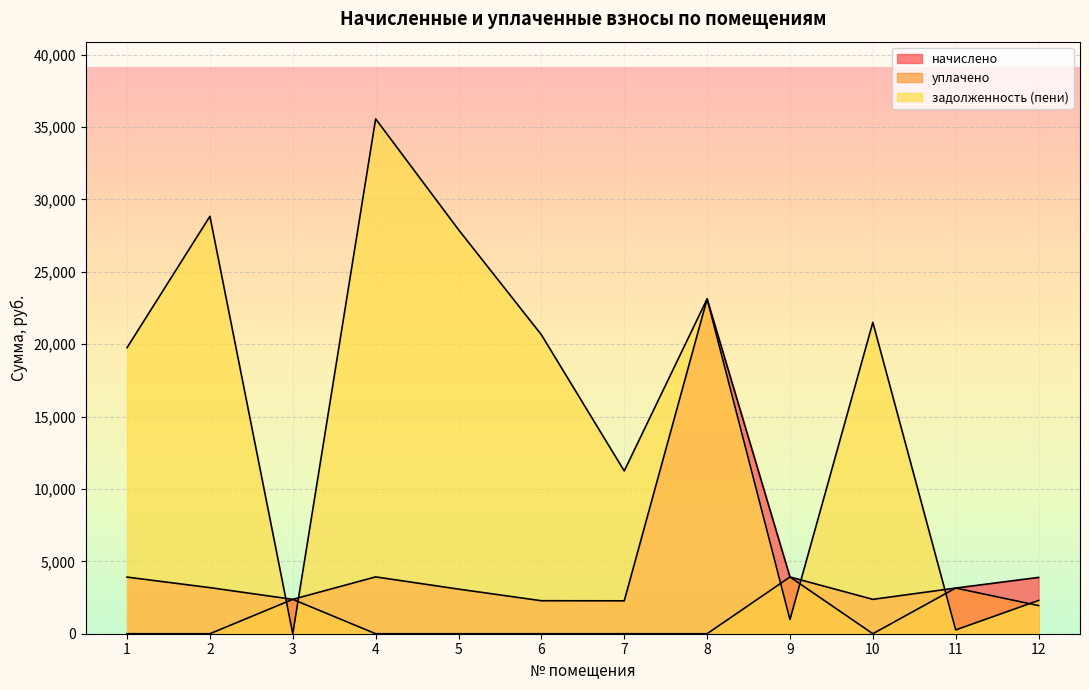

Which has a higher value, 2 or 9?

9